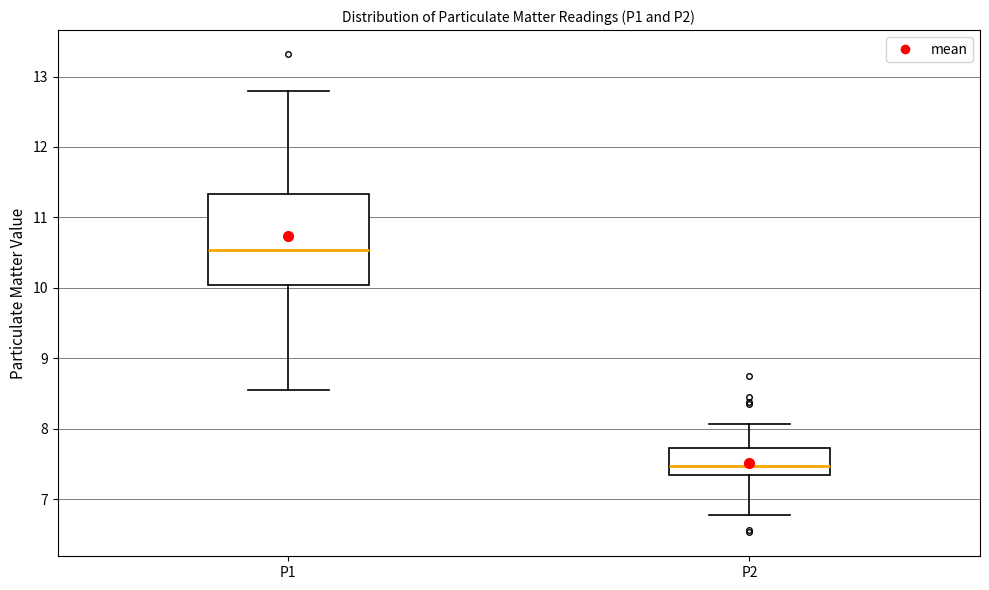

Where does the median line of the box for P2 sit on the y-axis? The values are not printed on the chart, so give them approximately, as read against the axis.

7.5